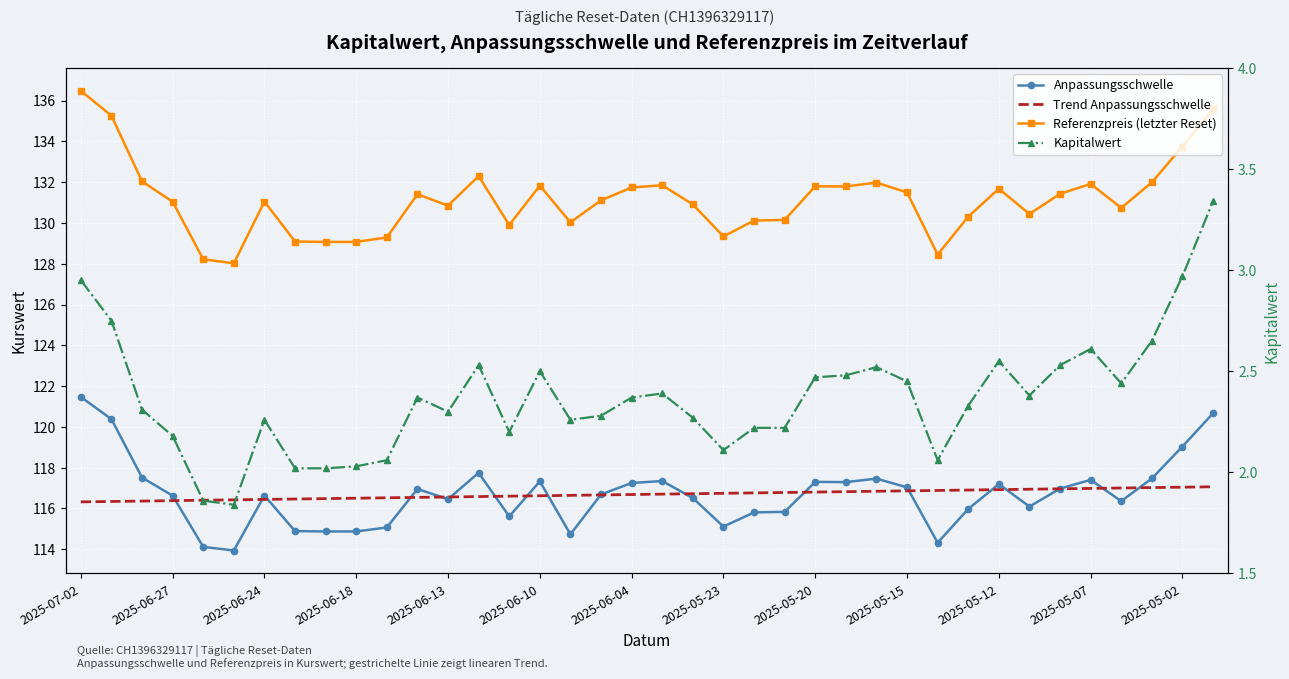

Is the value of Trend Anpassungsschwelle at 23 greater than the value of Kapitalwert at 2025-05-15?

Yes